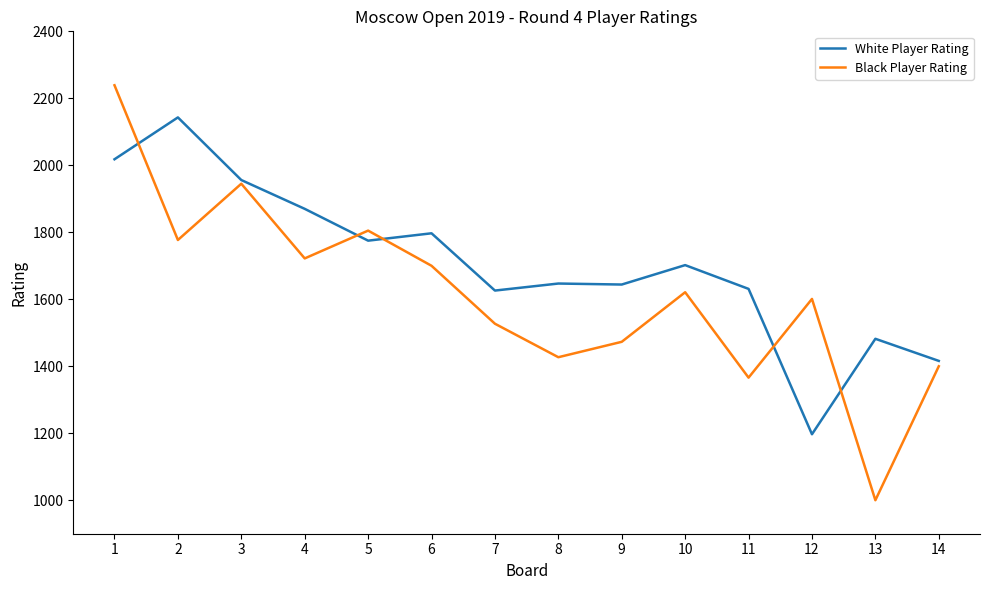

What is the greatest value displayed?

2239